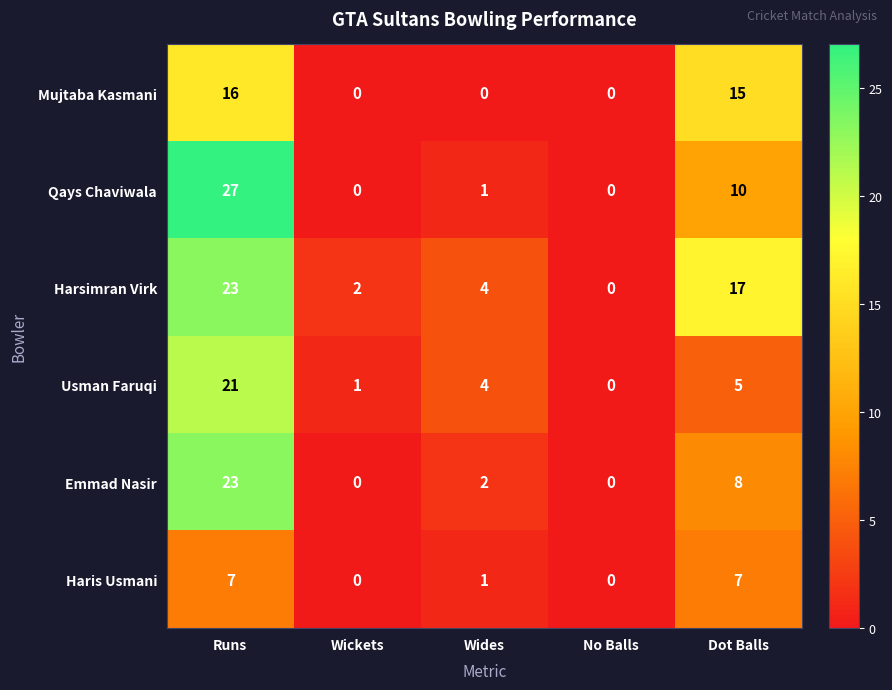

The Usman Faruqi series shows 0 at Wickets. True or false?

False